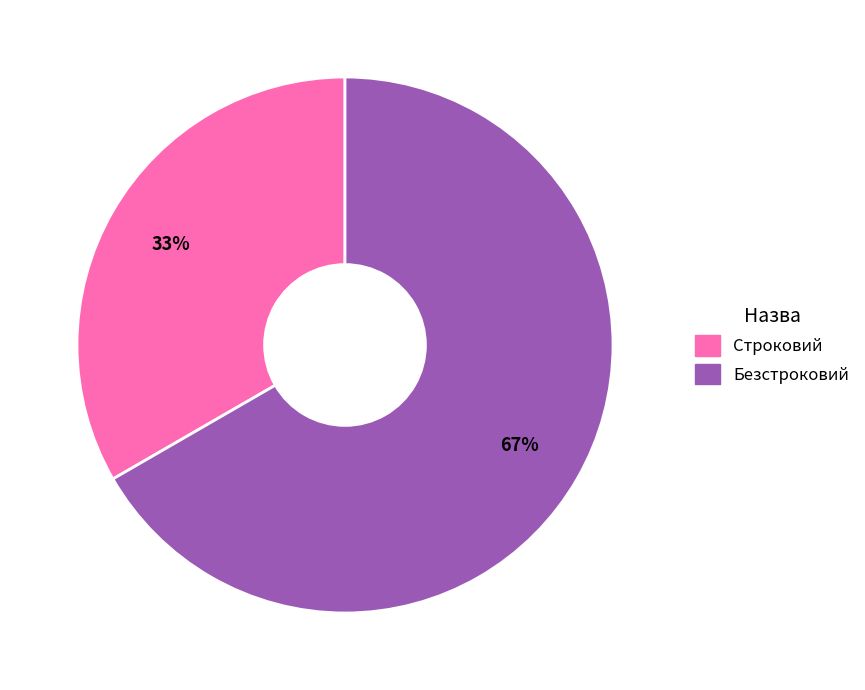

Rank the categories by value from highest to lowest.

Безстроковий, Строковий